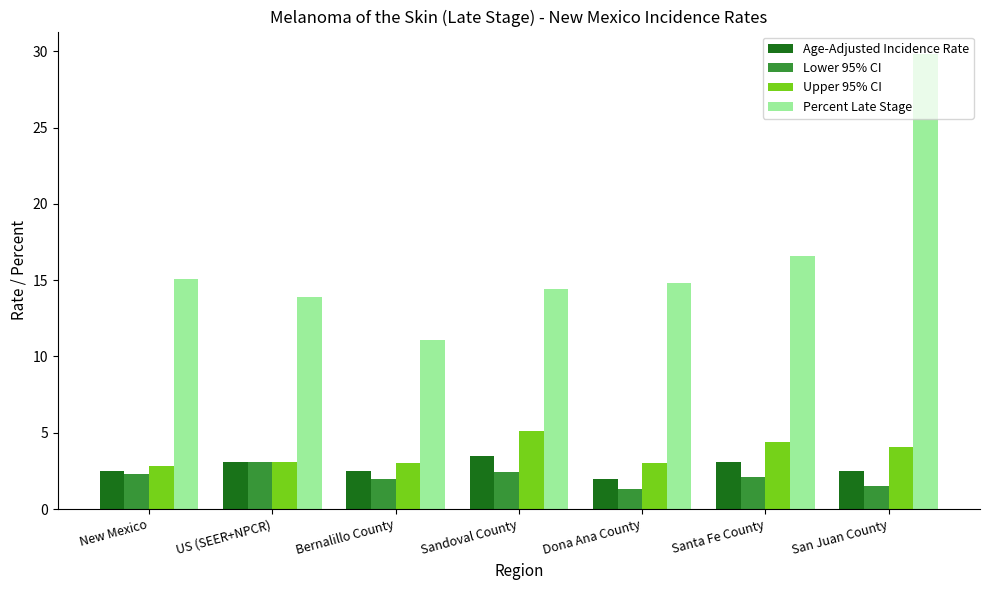

Which category has the highest value across all series?

San Juan County